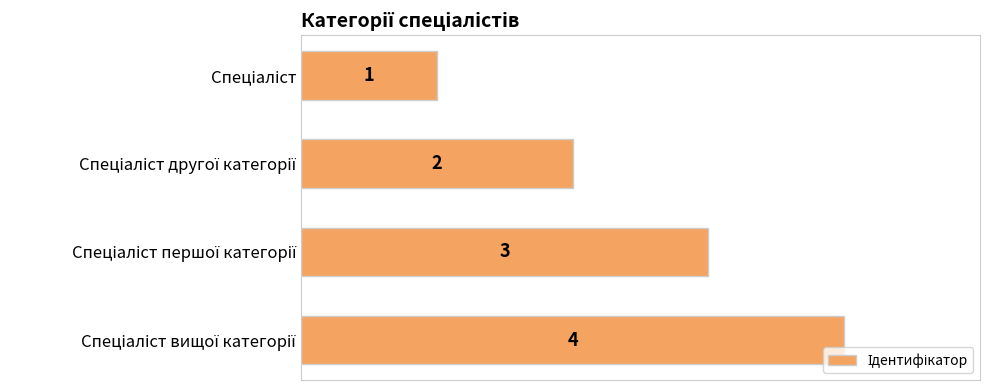

How many bars are there in total?

4